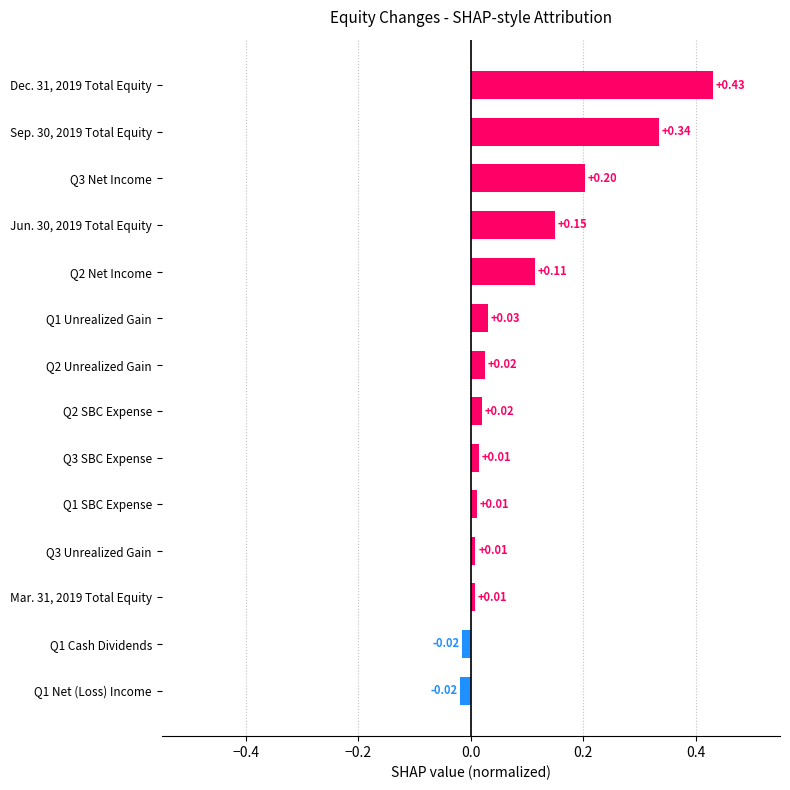

What is the sum of all values?

1.3